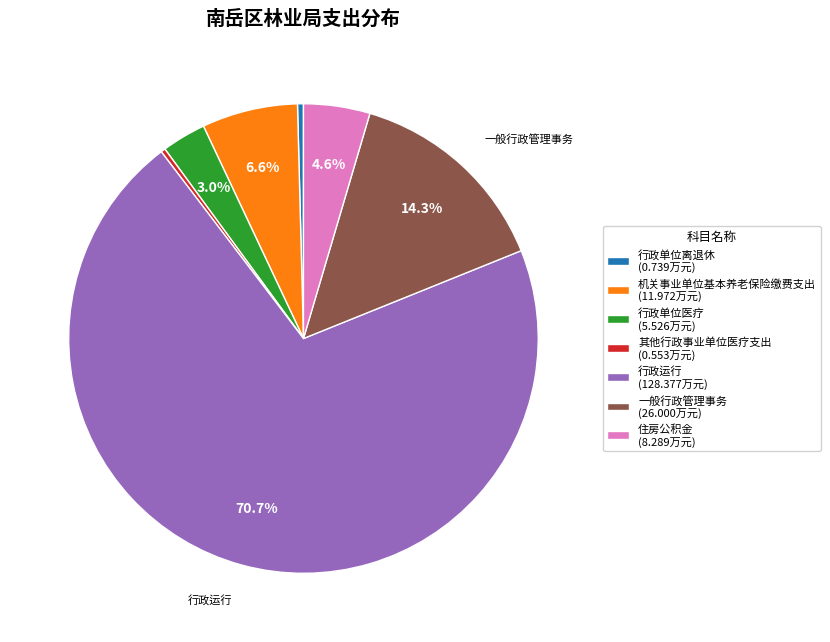

Is the sum of 其他行政事业单位医疗支出 (0.553万元) and 行政单位医疗 (5.526万元) greater than half?

No